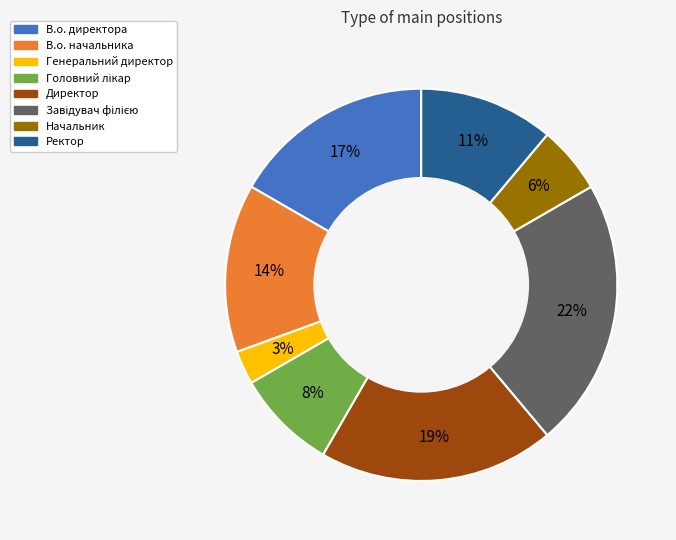

Count the number of slices in the pie.

8